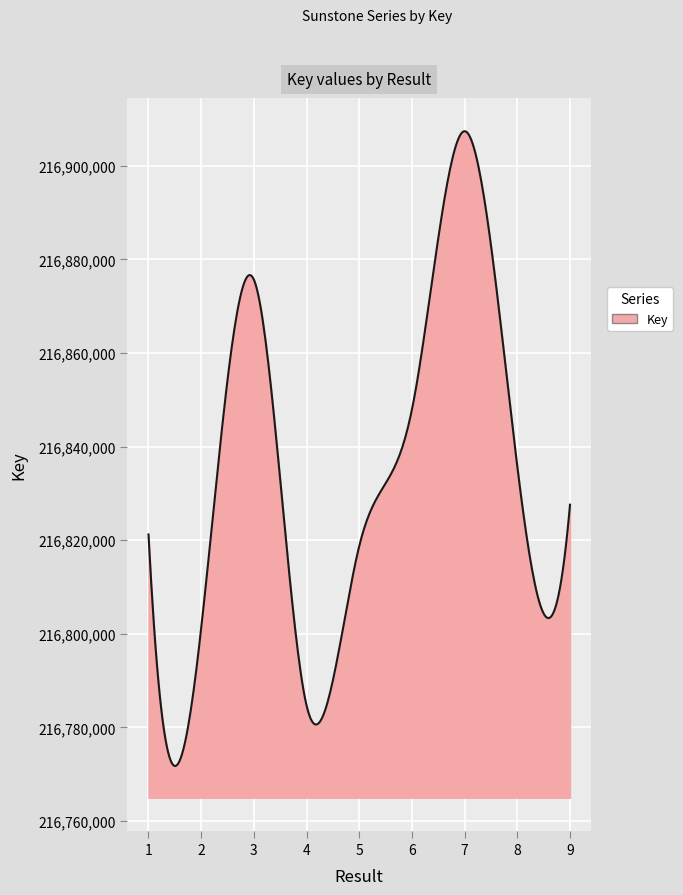

What is the difference between the maximum and minimum values?

135622.4